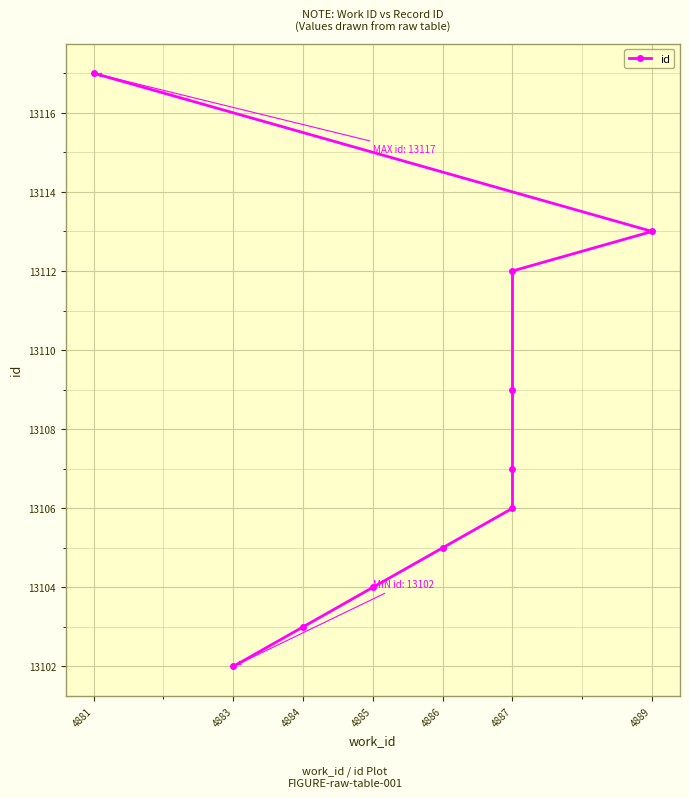

What is the greatest value displayed?

13117